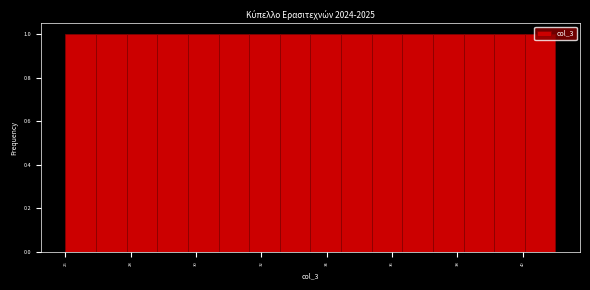

What is the height of the bar covering 37.2 to 38.2 on the x-axis? Neither the bar edges nor the heights are printed on the chart, so give them approximately, as read against the axes.

1